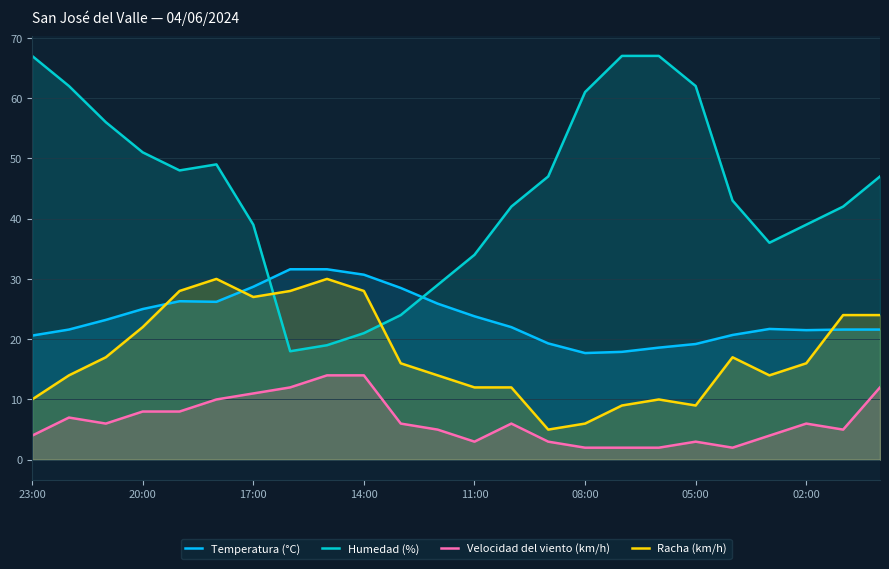

What is the value of the Humedad (%) point at the 3rd from the left?

56.0